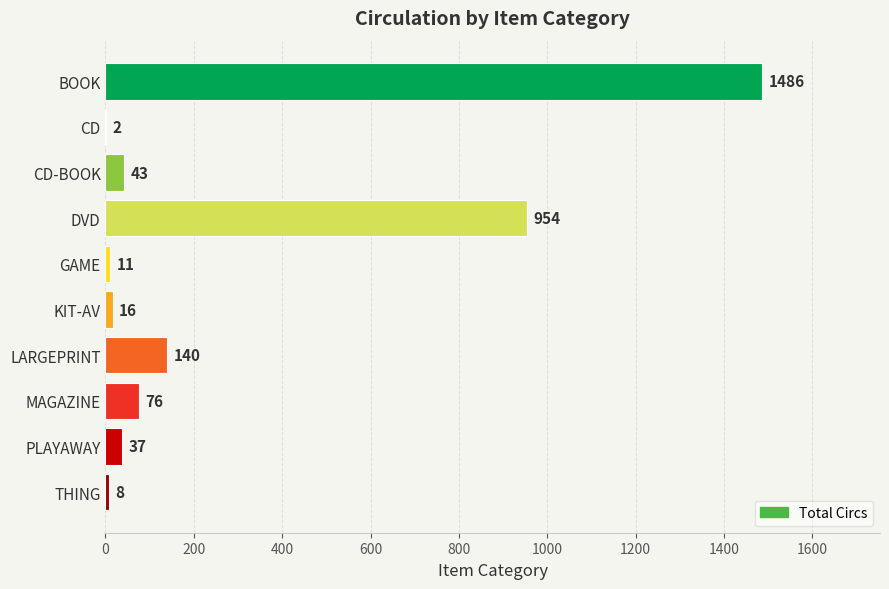

What is the sum of all values?

2773